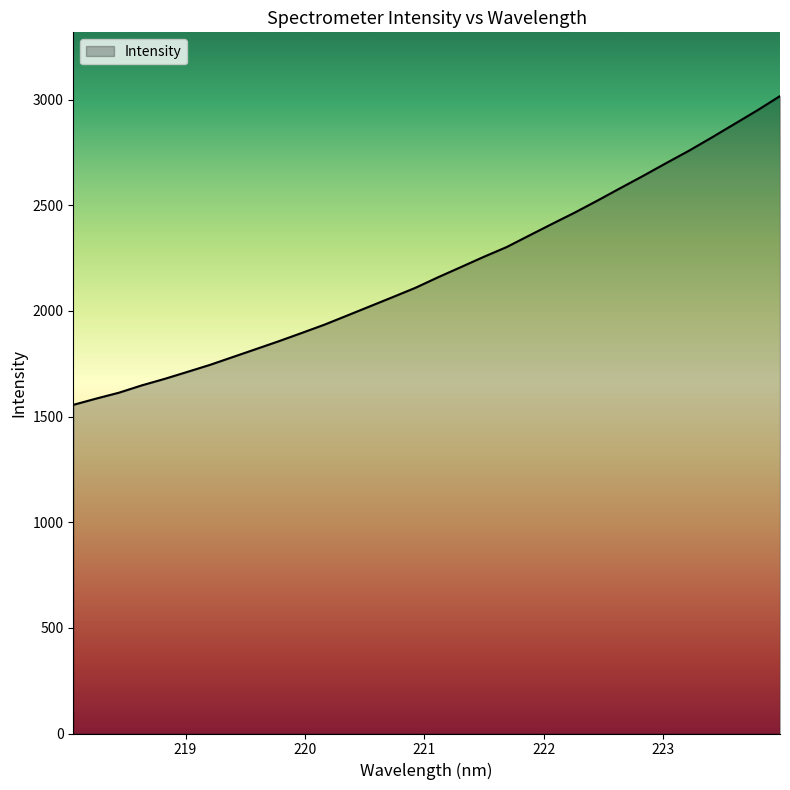

What is the greatest value displayed?

3017.3